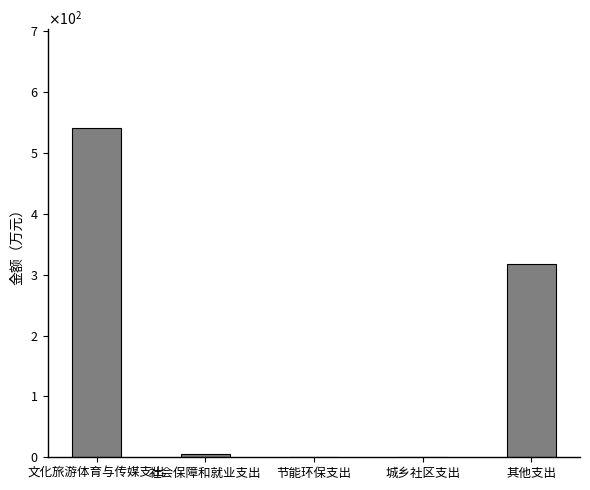

Reading left to right, extract all data points from this chart.

文化旅游体育与传媒支出=541	社会保障和就业支出=5	节能环保支出=0	城乡社区支出=0	其他支出=318